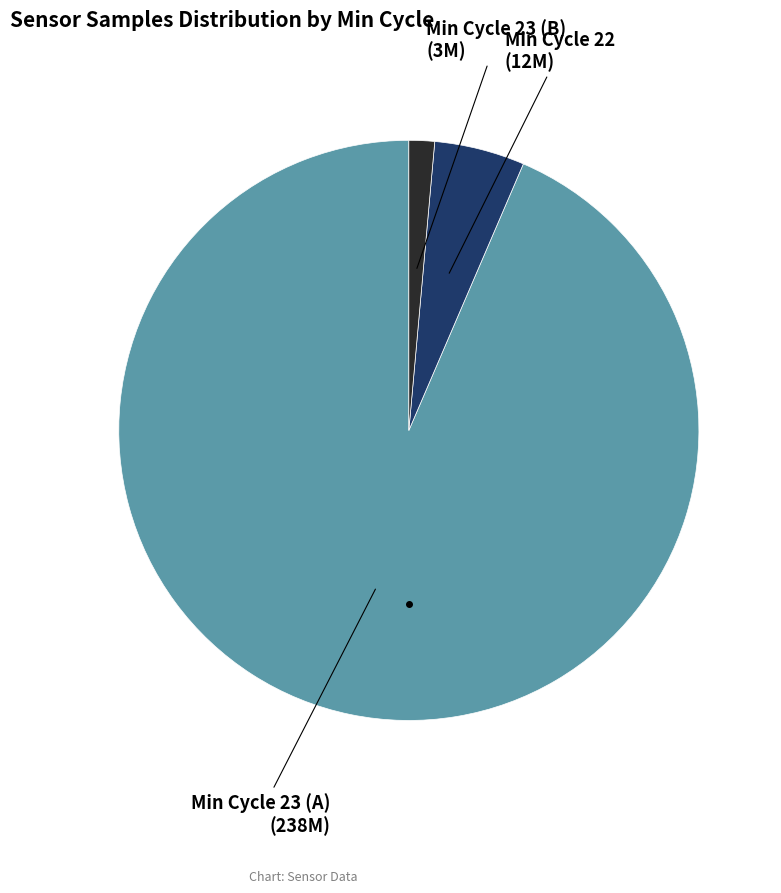

Does any single category account for the majority?

Yes